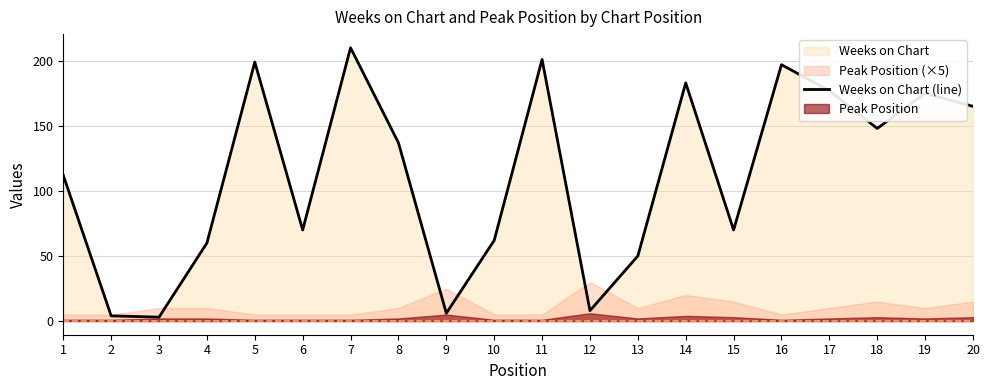

What is the minimum value shown in the chart?

3